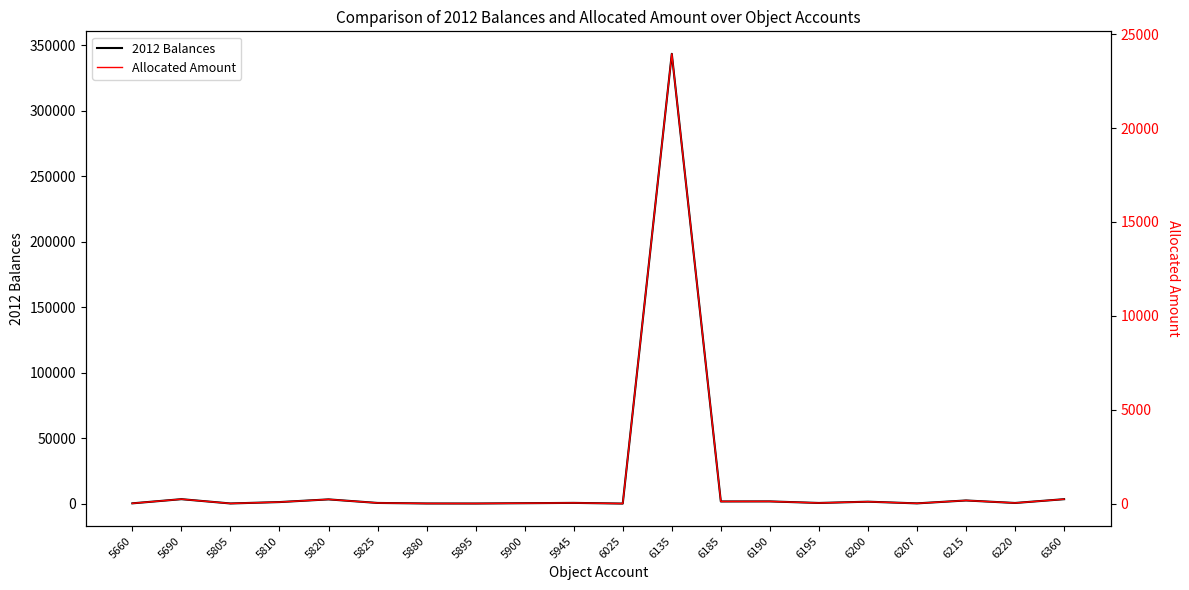

How many lines are shown in the chart?

2